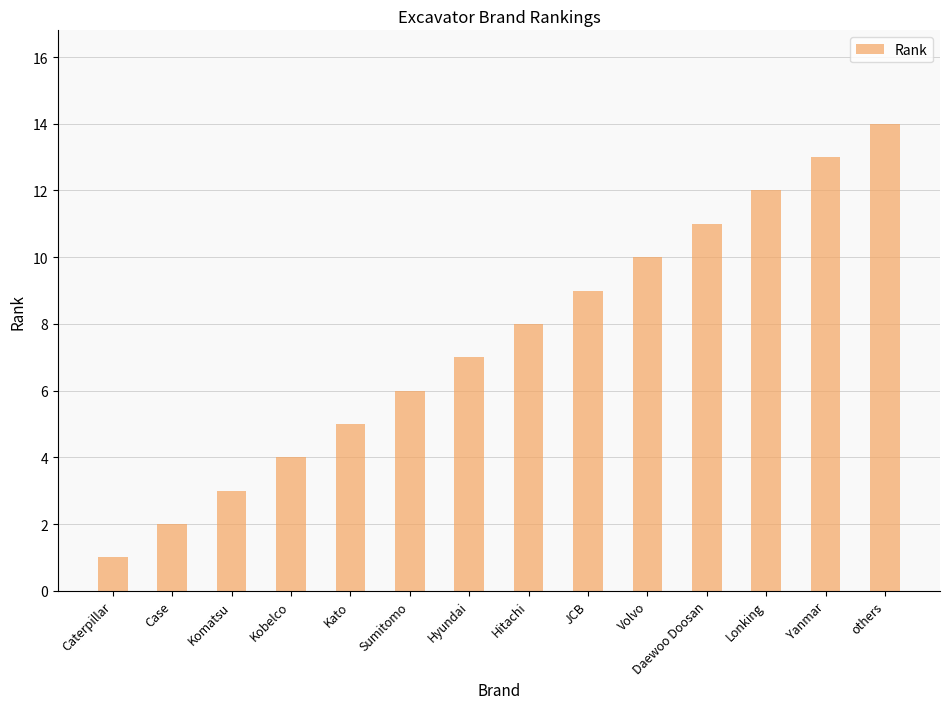

Reading left to right, transcribe all the data shown in this chart.

1	2	3	4	5	6	7	8	9	10	11	12	13	14